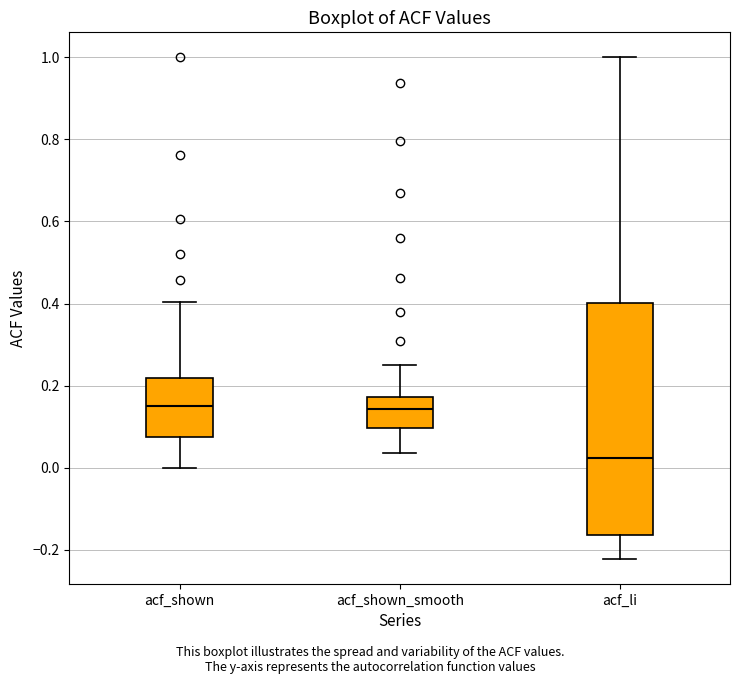

Reading left to right, transcribe this box plot: for each box, give where its median line is, the range the box spans, and where its two whiskers end, as read against the y-axis. The values are not printed on the chart, so give them approximately, as read against the axis.

acf_shown: median 0.14, box 0.08 to 0.22, whiskers 0.00 to 0.40
acf_shown_smooth: median 0.14, box 0.10 to 0.18, whiskers 0.04 to 0.24
acf_li: median 0.02, box -0.16 to 0.40, whiskers -0.22 to 1.00